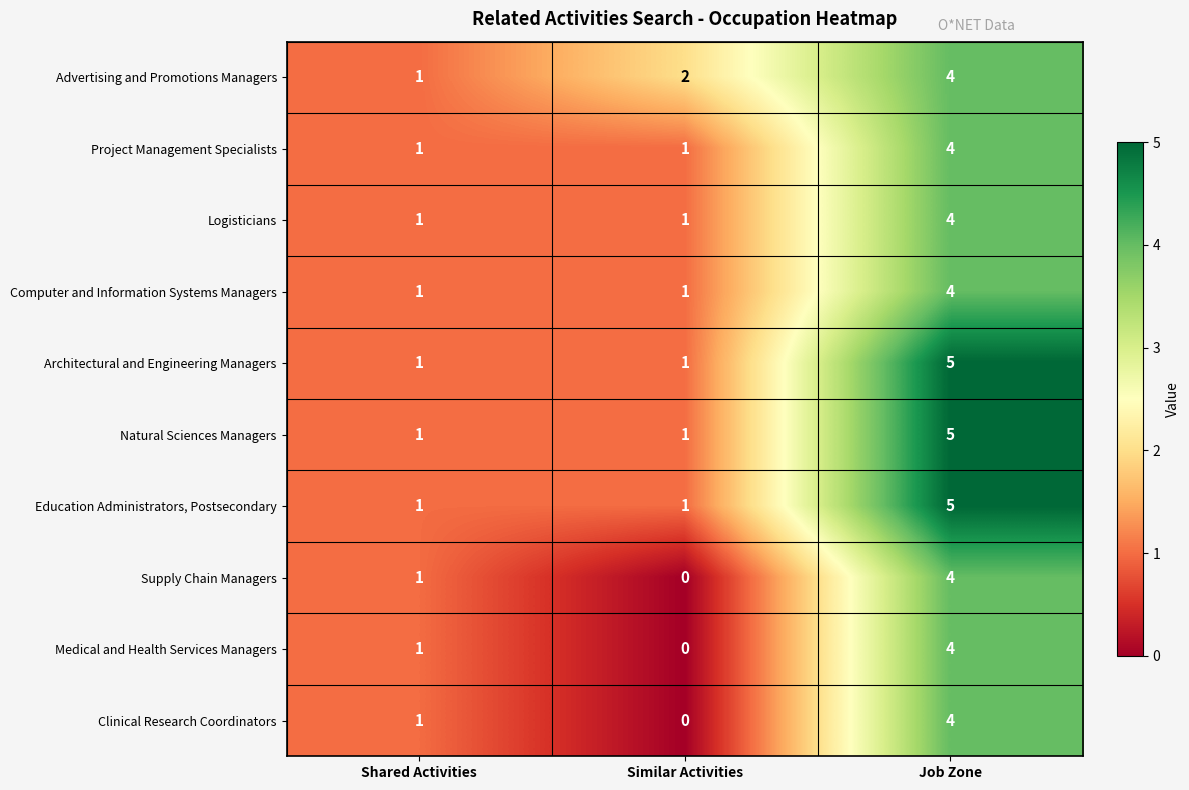

Rank the categories by Supply Chain Managers value from highest to lowest.

Job Zone, Shared Activities, Similar Activities